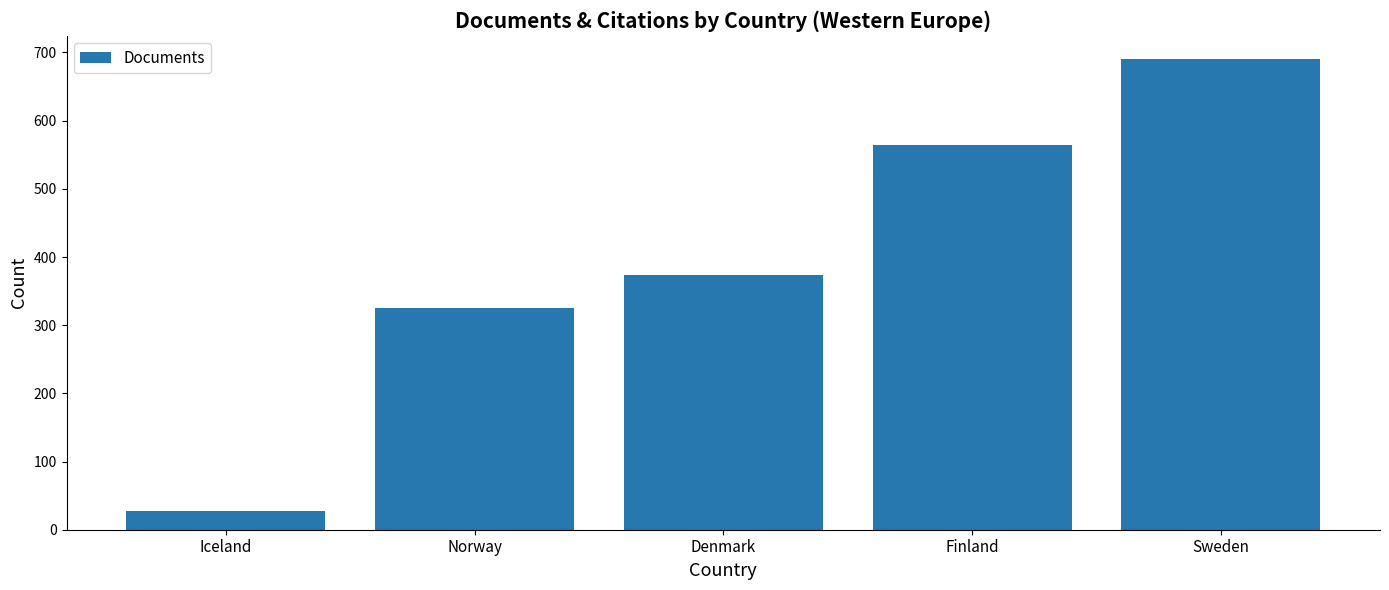

Count the number of categories in the chart.

5